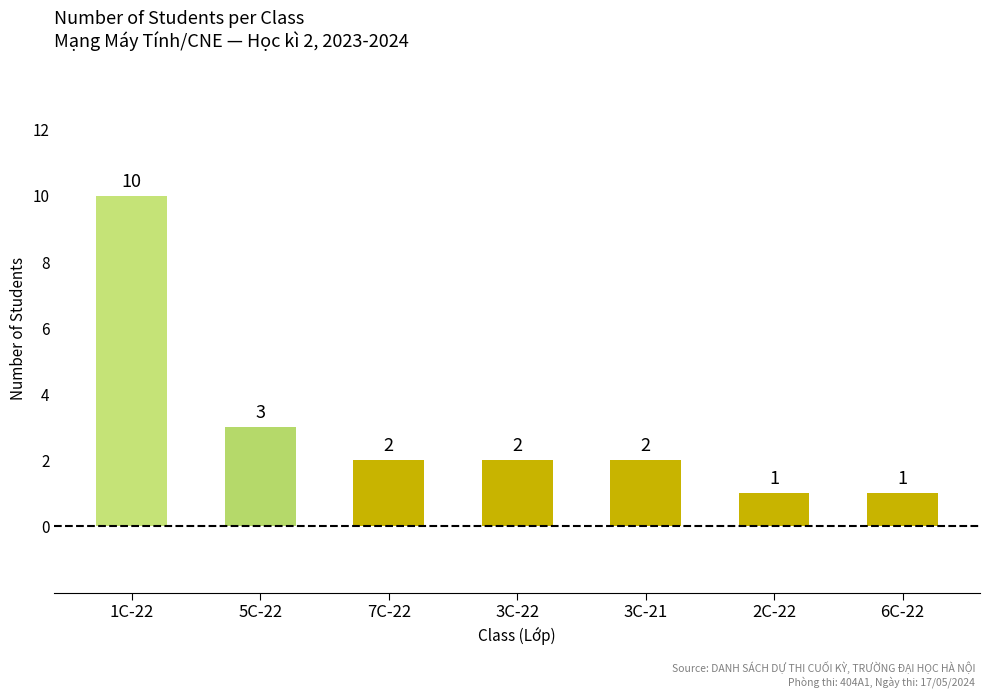

What is the difference between the values at 6C-22 and 3C-22?

1